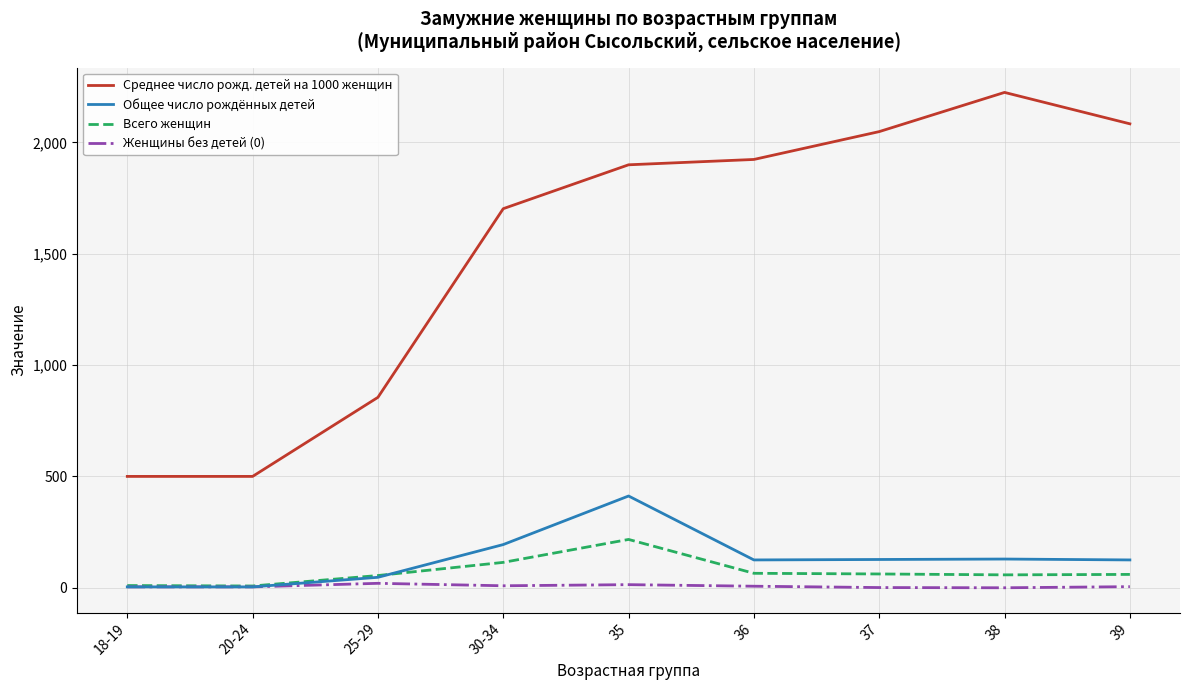

What are all the series names shown in the legend?

Среднее число рожд. детей на 1000 женщин, Общее число рождённых детей, Всего женщин, Женщины без детей (0)